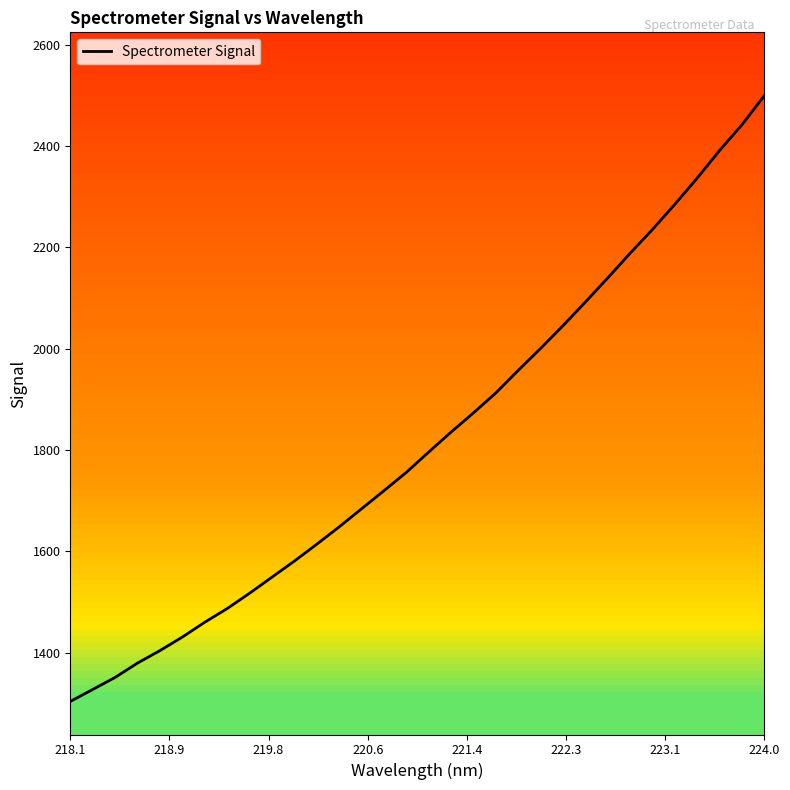

How many lines are shown in the chart?

1